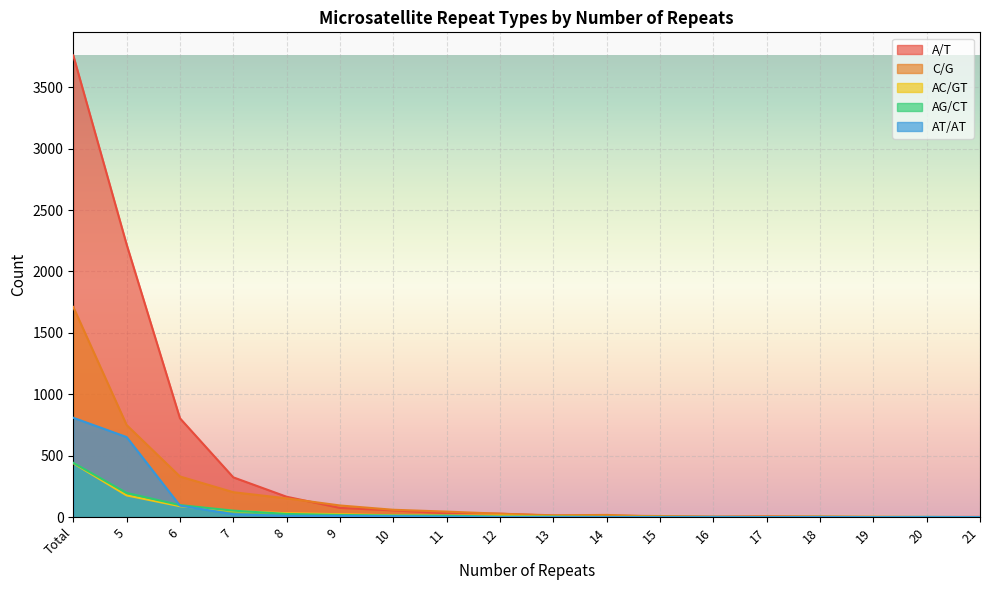

What is the sum of all C/G values?

3422